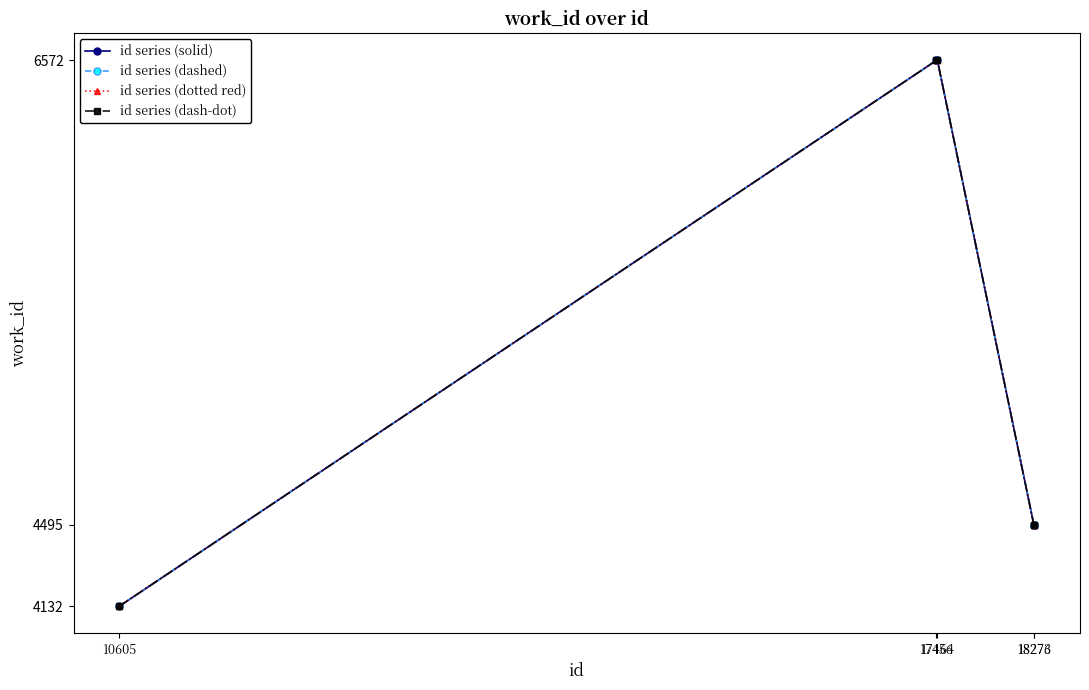

Which category has the lowest value in the id series (dotted red) series?

10605